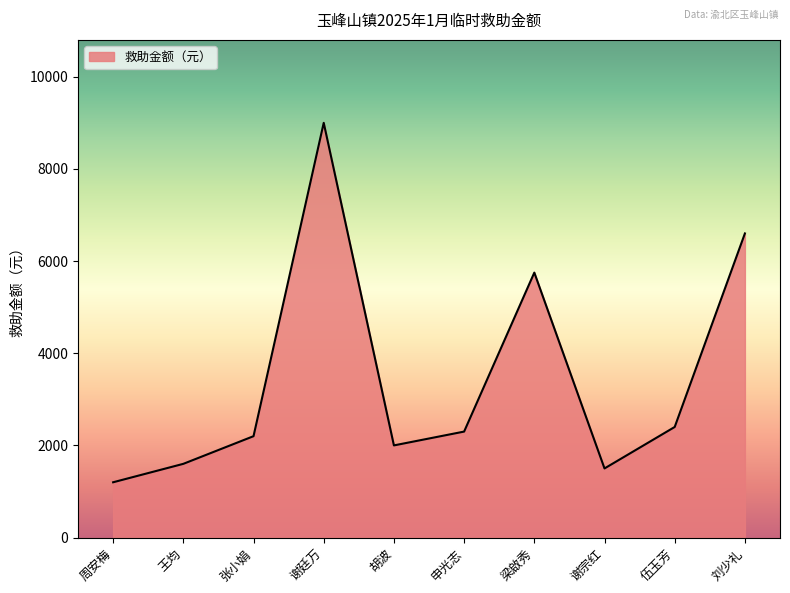

Between 王均 and 周安梅, which is larger?

王均